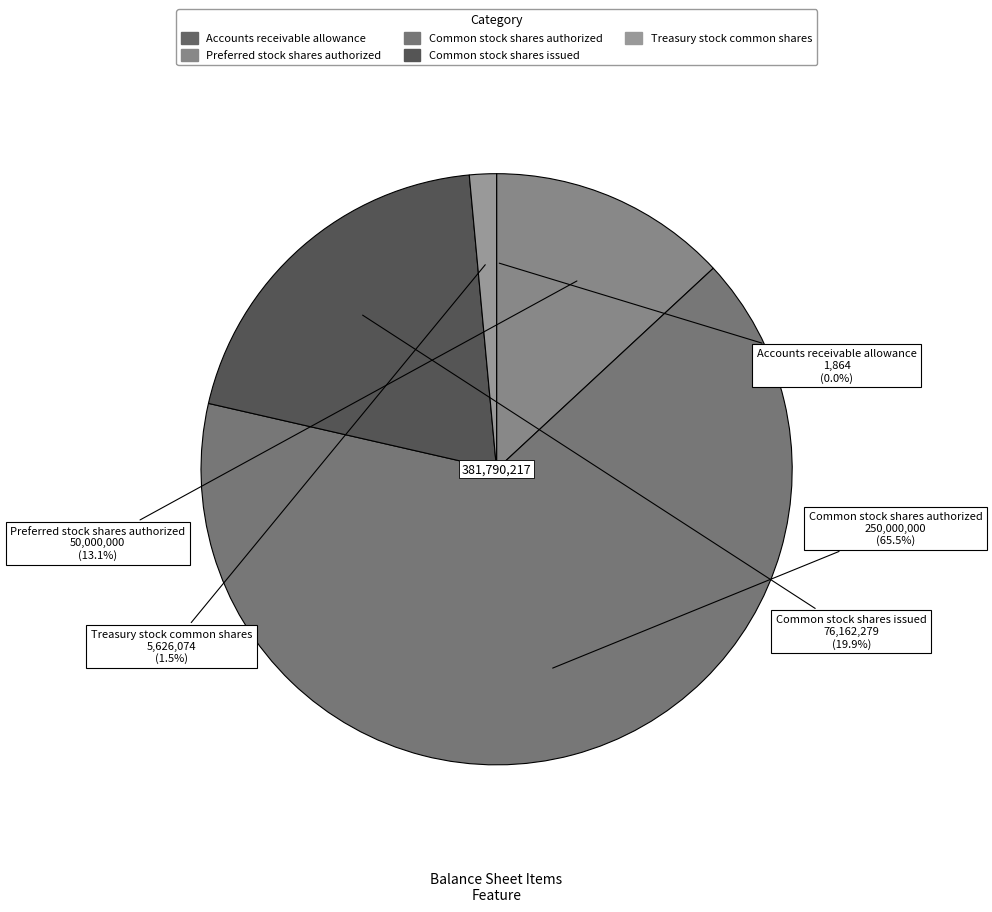

What is the largest slice in the pie chart?

Common stock shares authorized